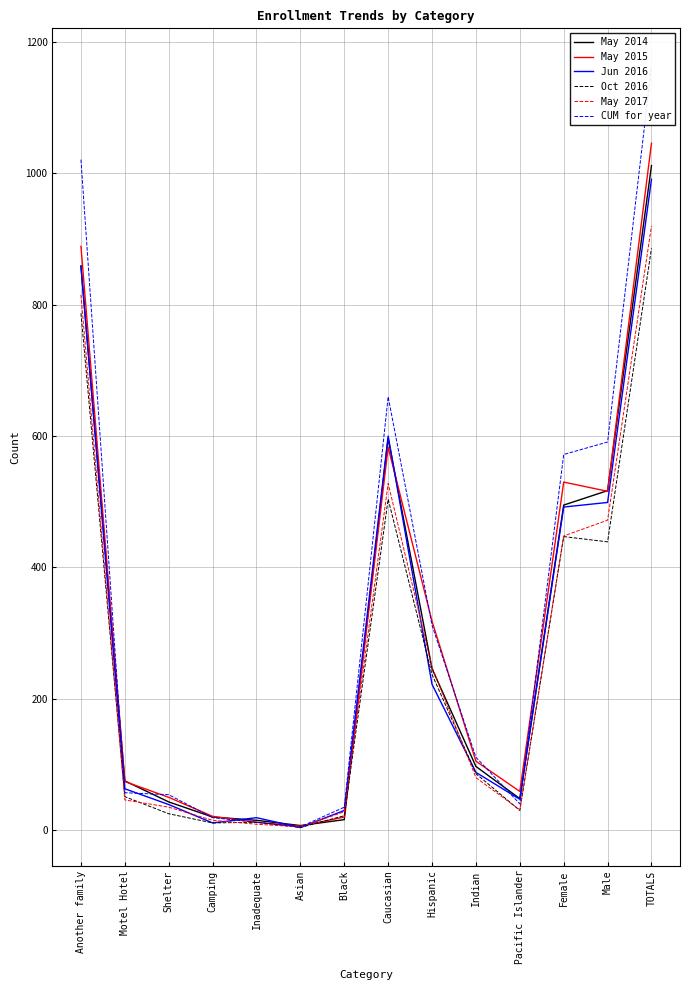

How many lines are shown in the chart?

6